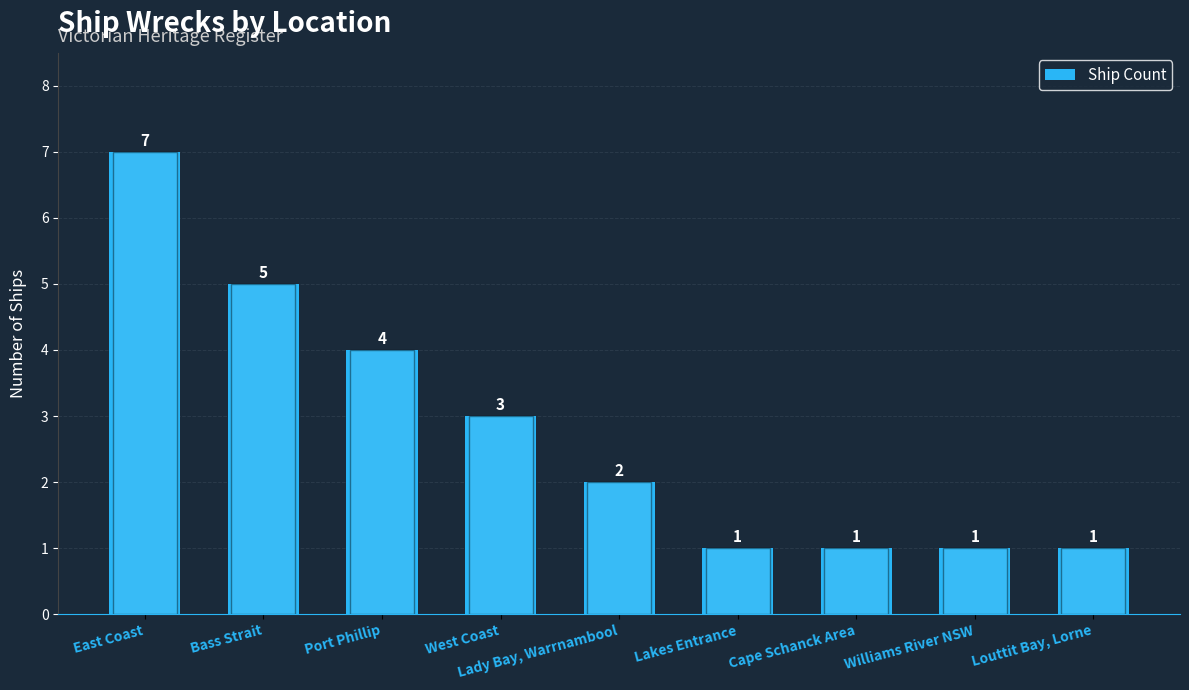

Reading left to right, list all the values displayed in this chart.

East Coast=7	Bass Strait=5	Port Phillip=4	West Coast=3	Lady Bay, Warrnambool=2	Lakes Entrance=1	Cape Schanck Area=1	Williams River NSW=1	Louttit Bay, Lorne=1